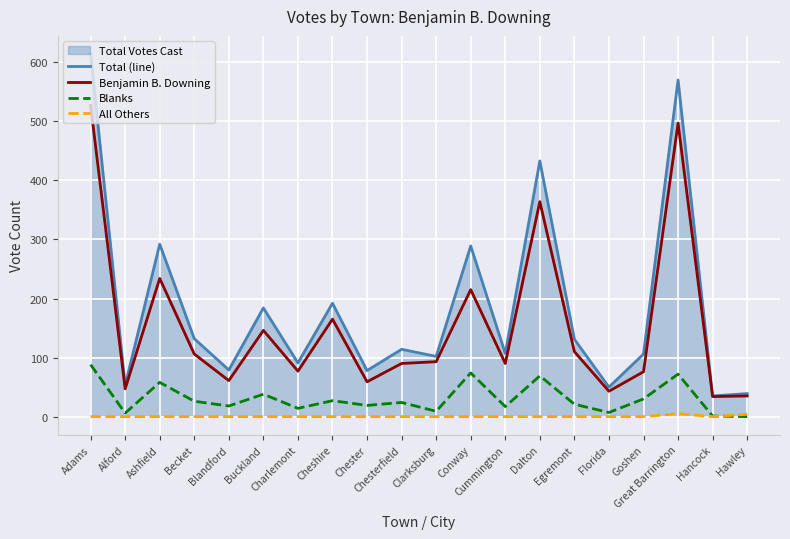

True or false: Blanks and Total (line) intersect in this chart.

False